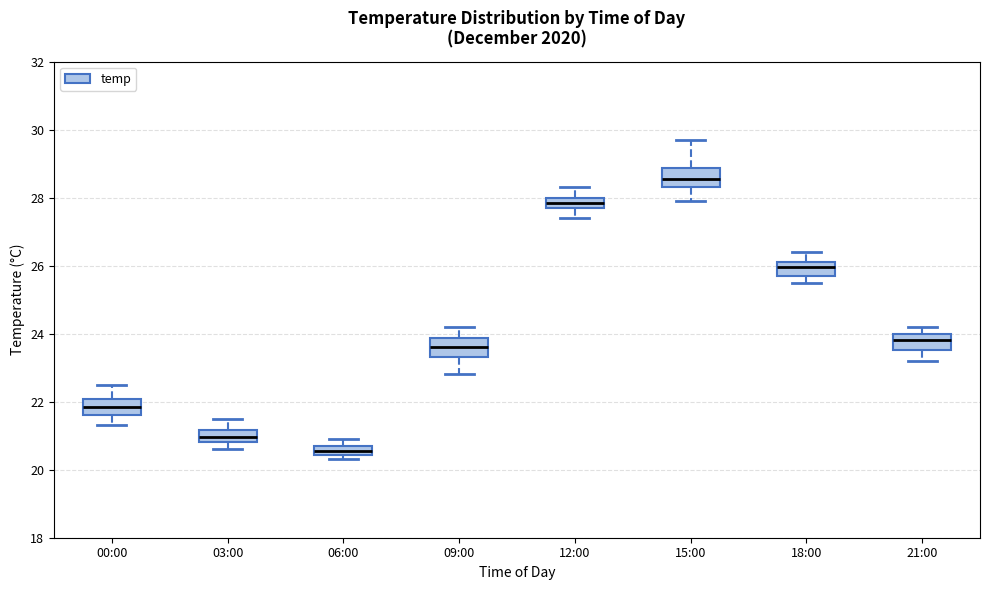

Which box's median line is the lowest?

06:00